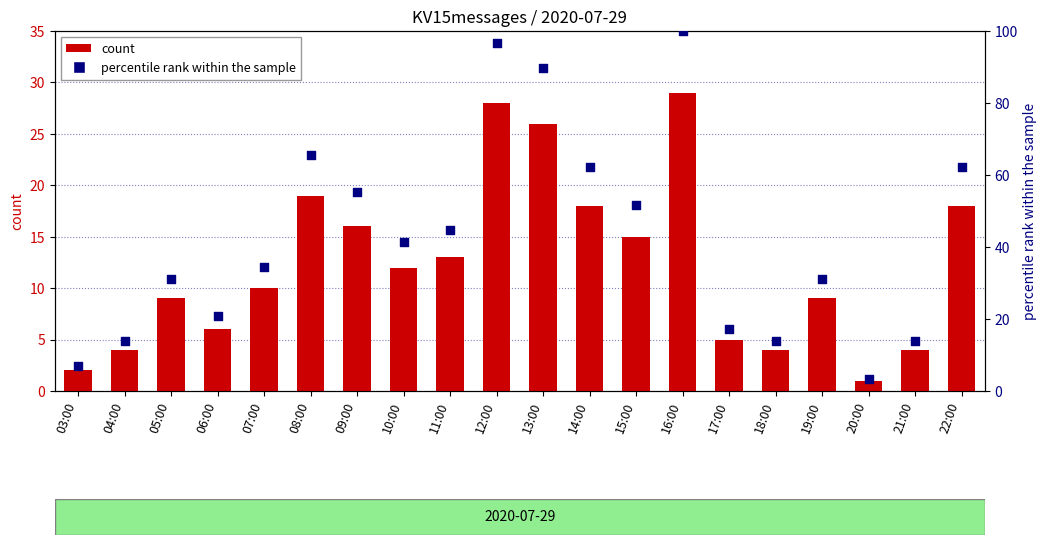

Which series reaches the minimum Y coordinate?

KV15messages